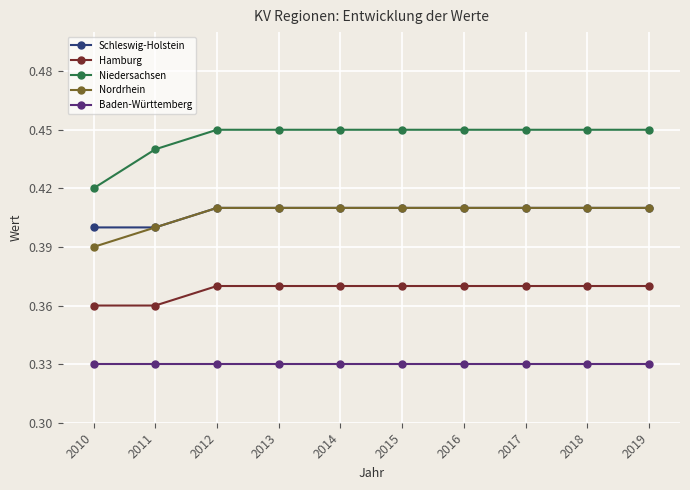

How many series are shown in this chart?

5